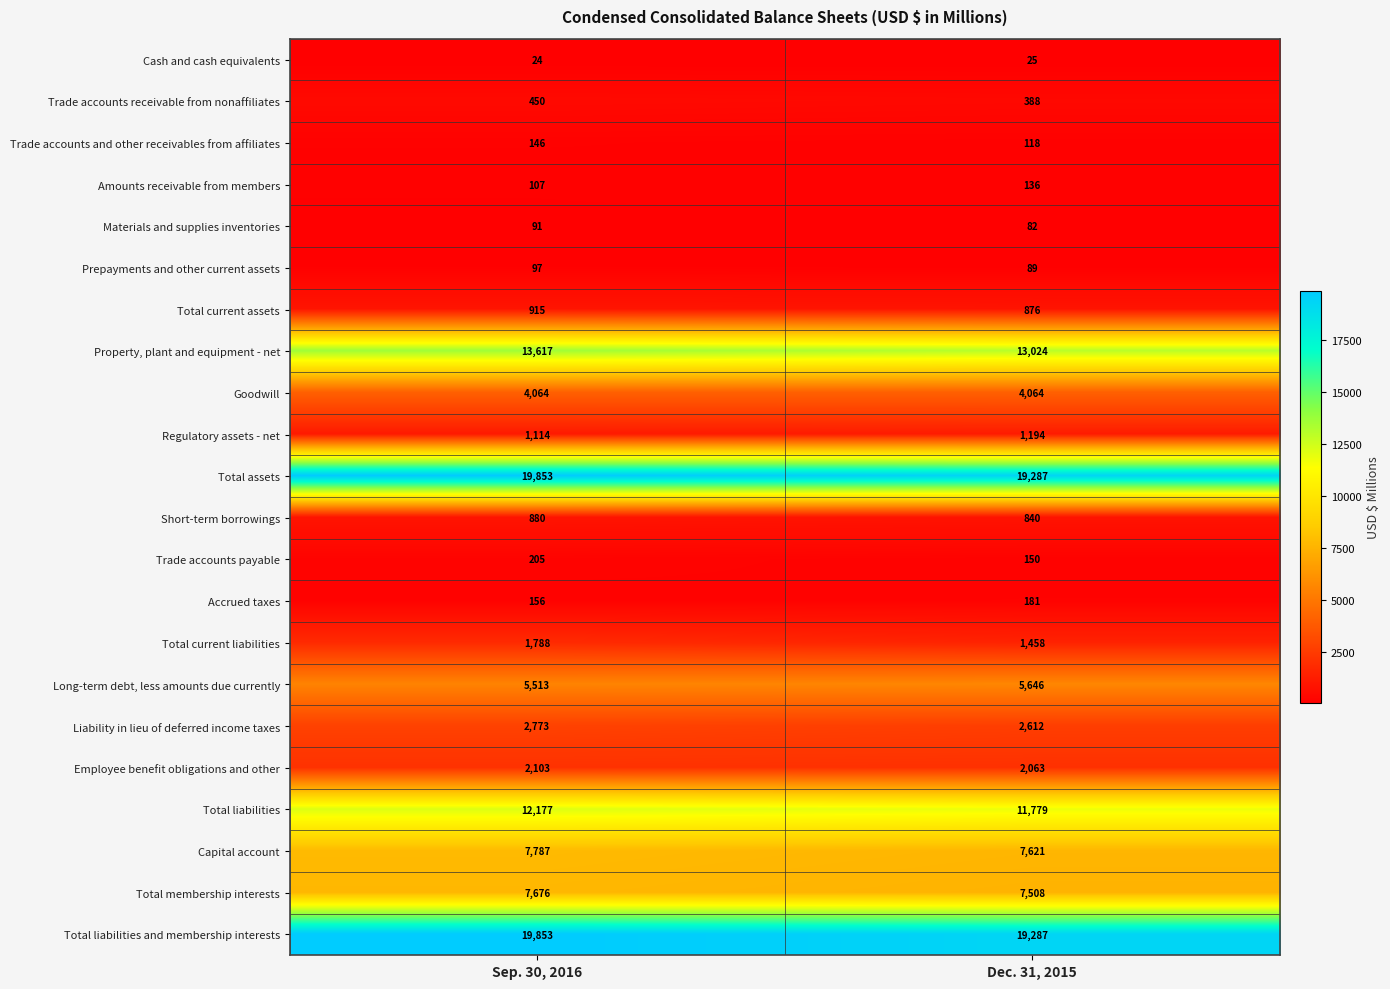

Rank the categories by Total membership interests value from highest to lowest.

Sep. 30, 2016, Dec. 31, 2015